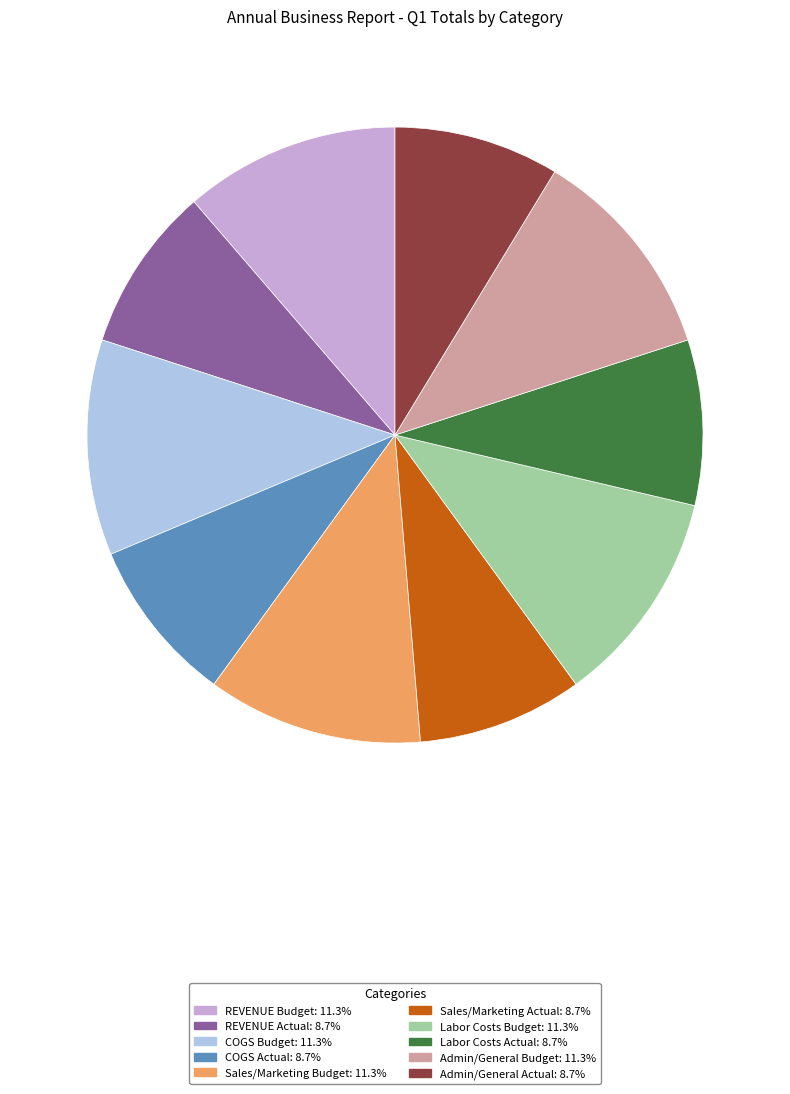

True or false: Labor Costs Budget accounts for 11% of the total.

True